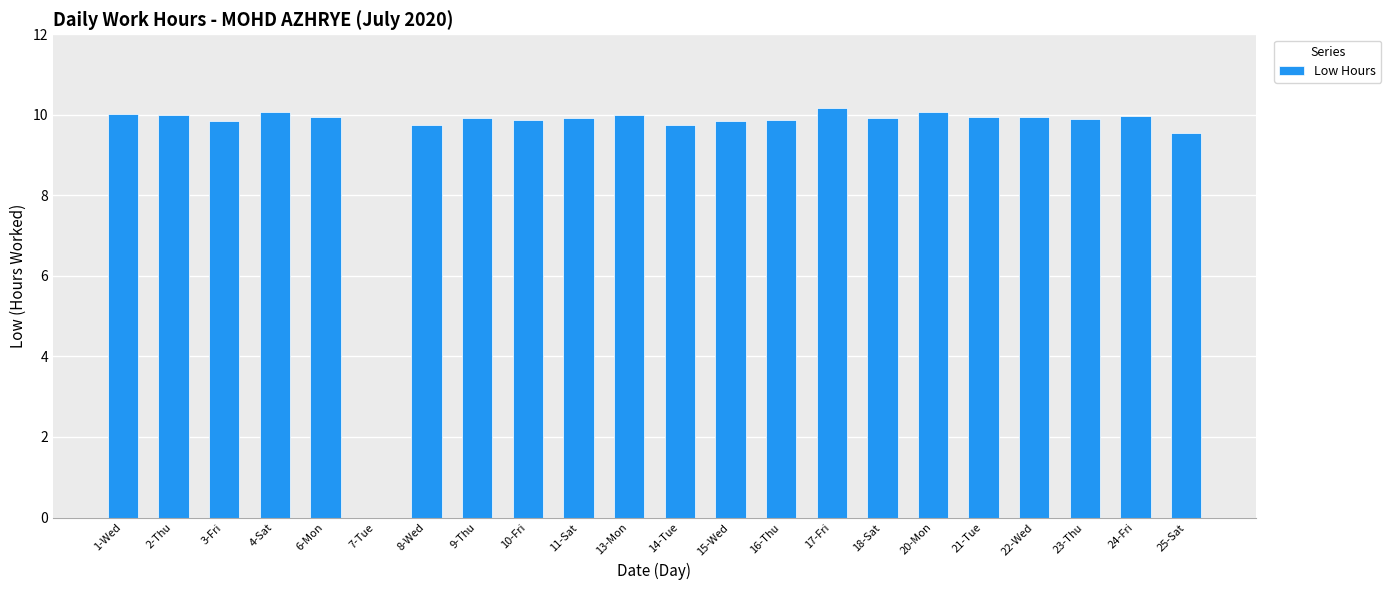

What is the sum of the values at 1-Wed and 6-Mon?

20.0